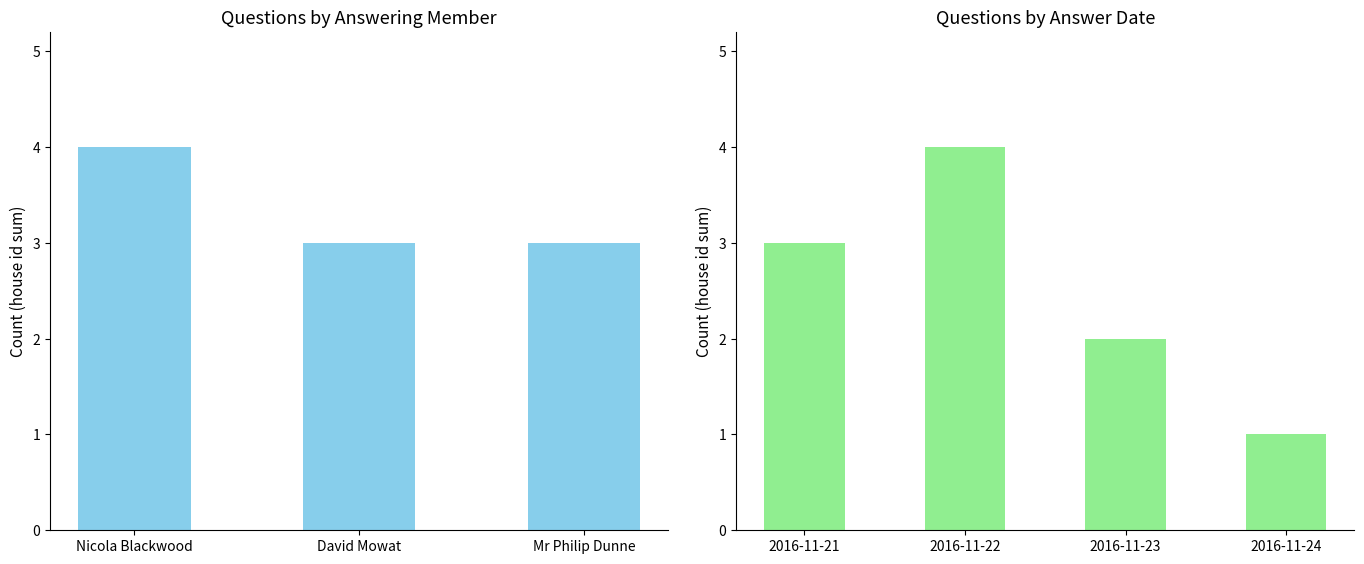

Is it true that the value at 2016-11-24 is 2?

False